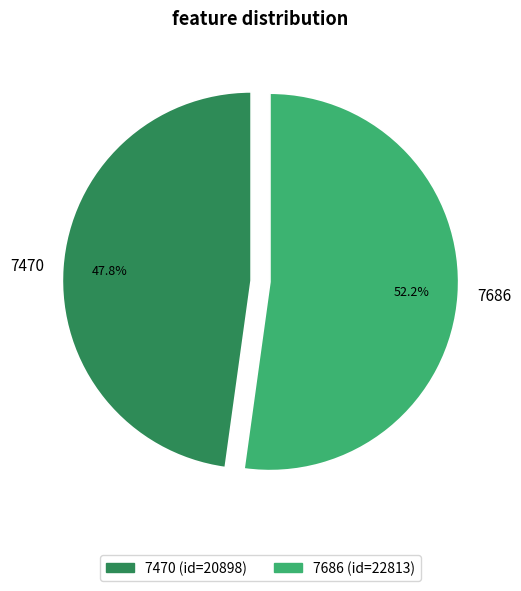

Between 7470 and 7686, which is larger?

7686